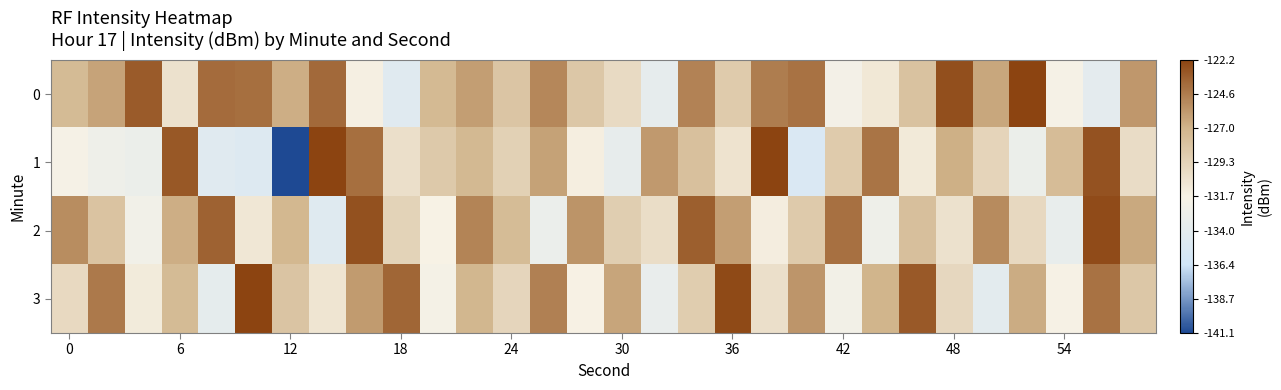

How many series are shown in this chart?

4